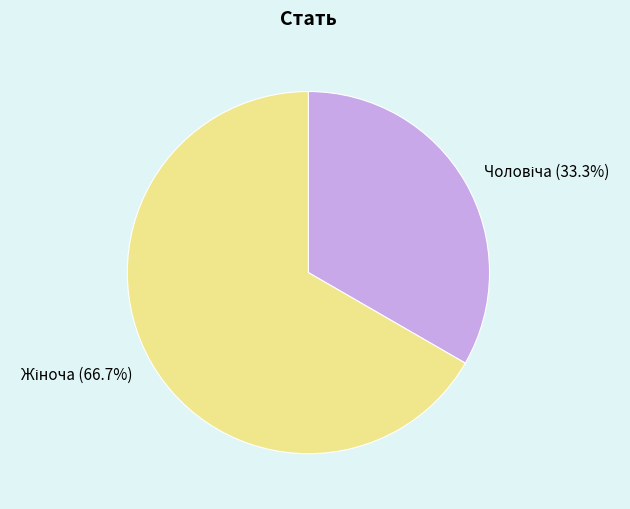

How many segments does this pie chart have?

2